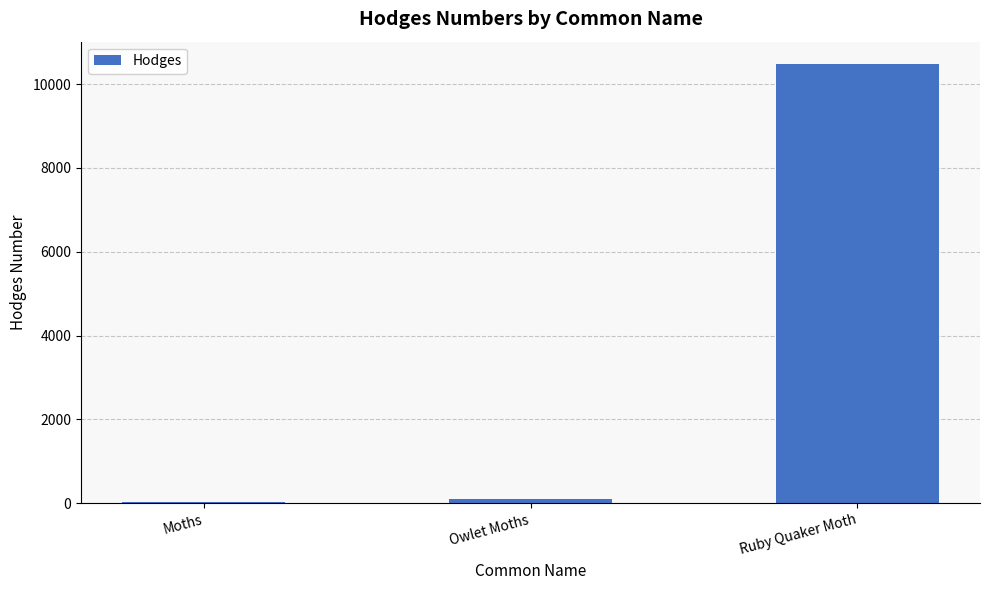

What is the approximate value at Ruby Quaker Moth?

10487.0